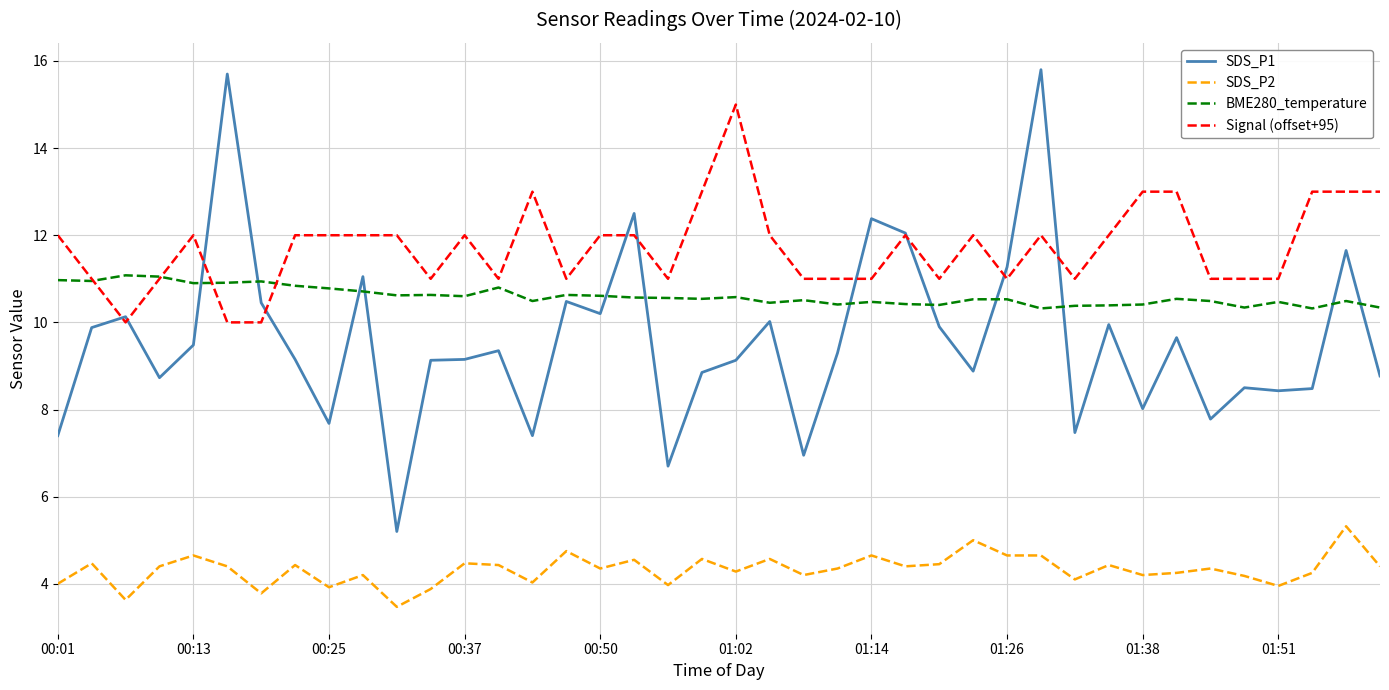

Does the chart display data point markers on the line(s)?

No